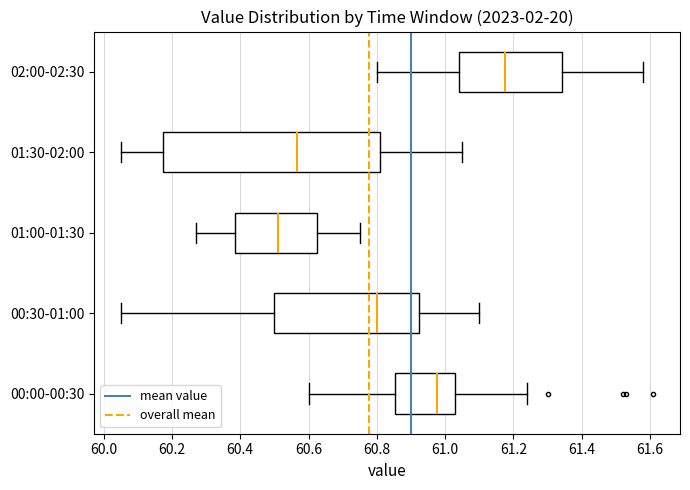

Reading bottom to top, transcribe this box plot: for each box, give where its median line is, the range the box spans, and where its two whiskers end, as read against the x-axis. The values are not printed on the chart, so give them approximately, as read against the axis.

00:00-00:30: median 60.98, box 60.86 to 61.04, whiskers 60.60 to 61.24
00:30-01:00: median 60.80, box 60.50 to 60.92, whiskers 60.06 to 61.10
01:00-01:30: median 60.52, box 60.38 to 60.62, whiskers 60.28 to 60.76
01:30-02:00: median 60.56, box 60.18 to 60.82, whiskers 60.06 to 61.06
02:00-02:30: median 61.18, box 61.04 to 61.34, whiskers 60.80 to 61.58